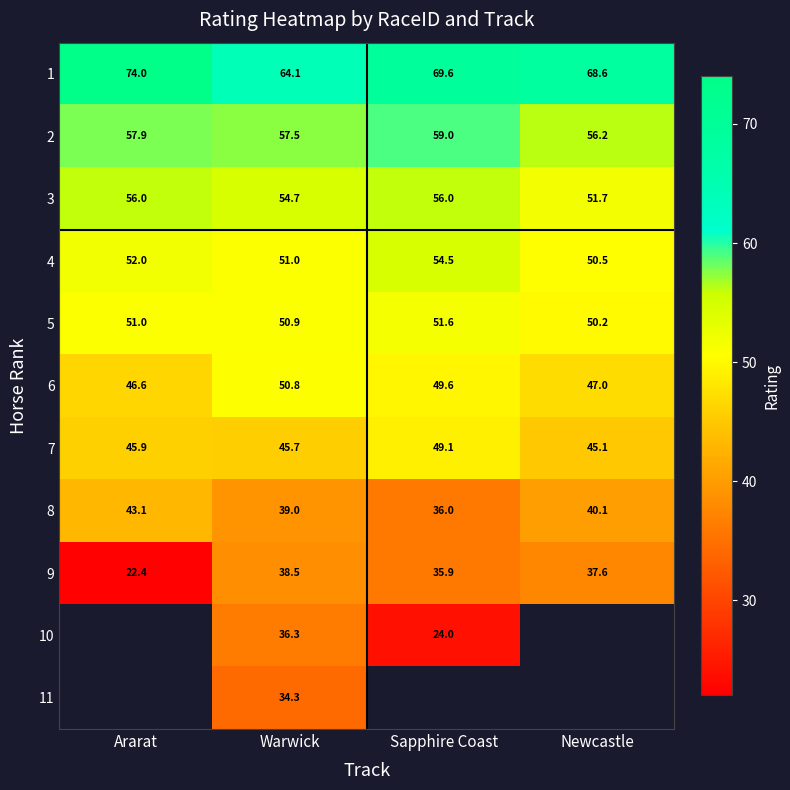

Where is 9 nearest to the value 30?

Sapphire Coast